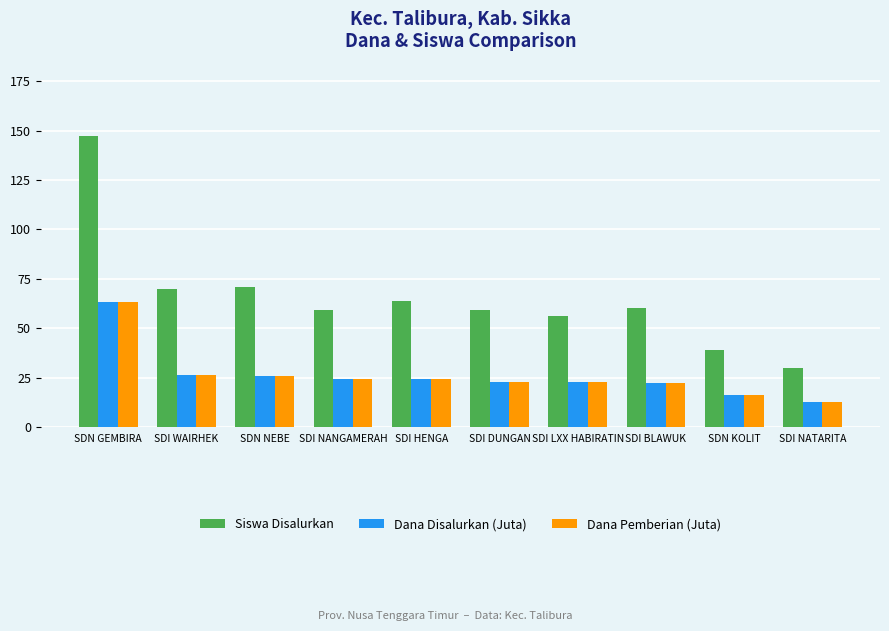

Read the Dana Pemberian (Juta) value at SDI WAIRHEK.

26.3